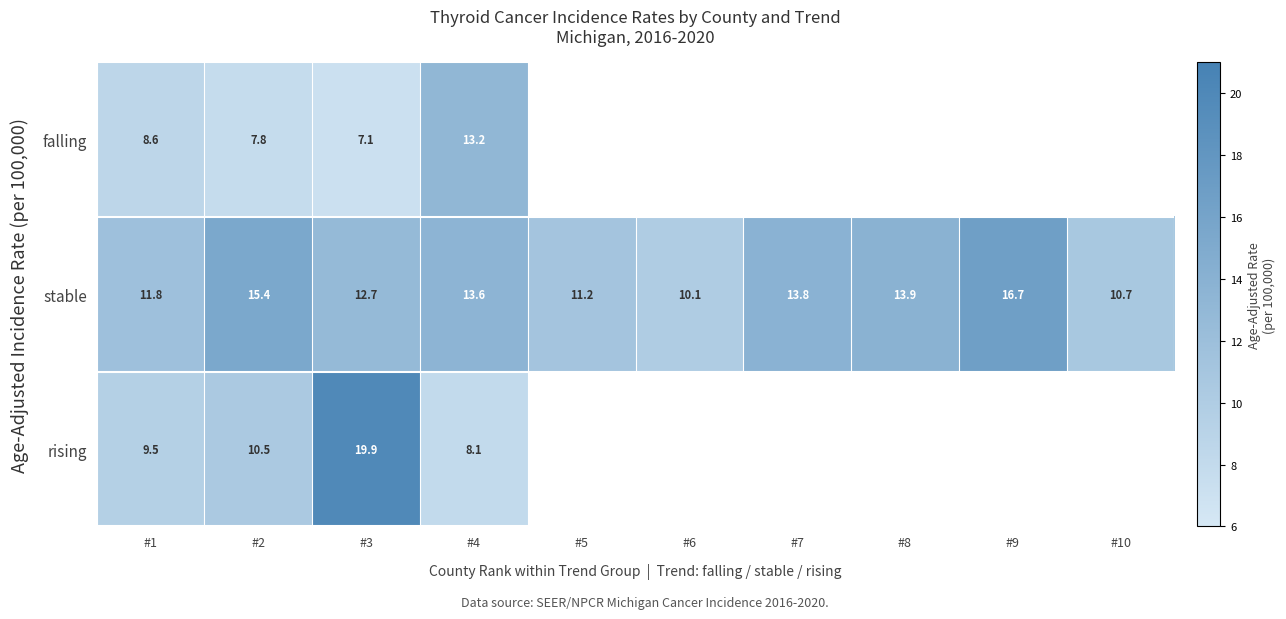

Which category has the lowest value in the stable series?

#6